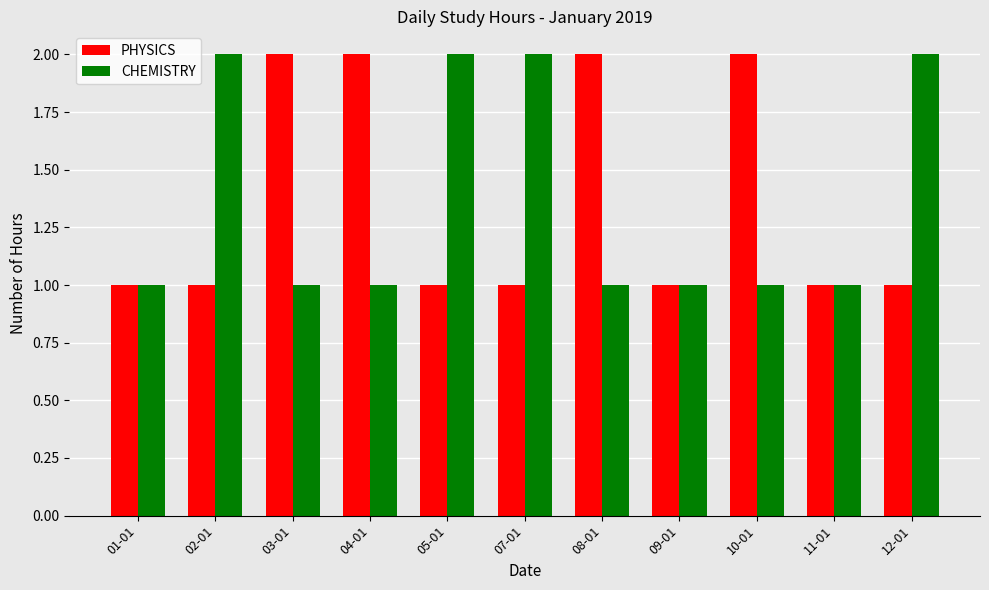

Does the chart contain stacked bars?

No